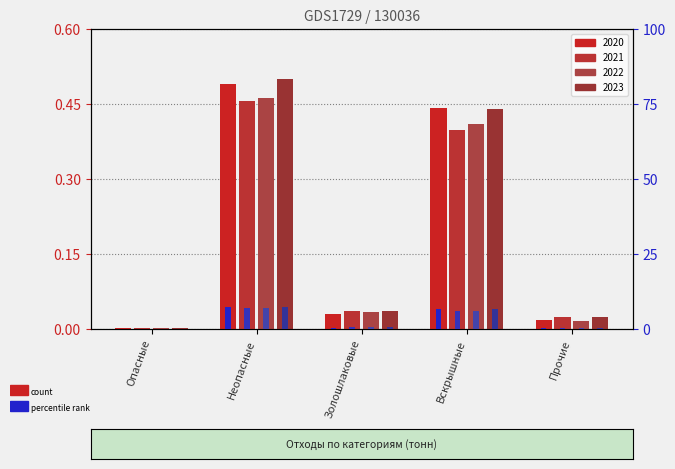

How many bars are there in each group?

4